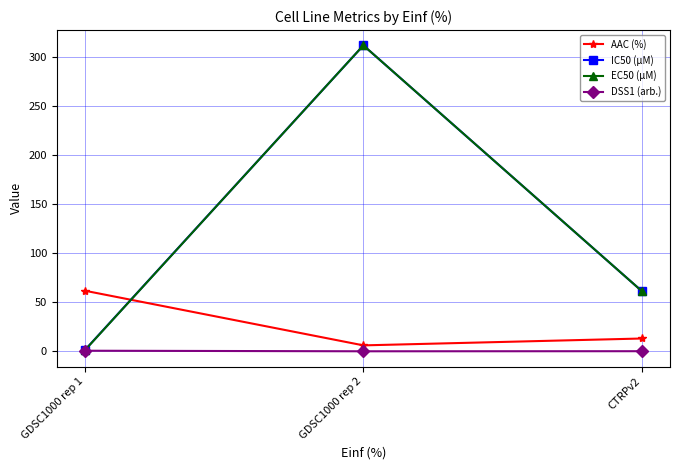

What is the average value of the DSS1 (arb.) series?

0.2